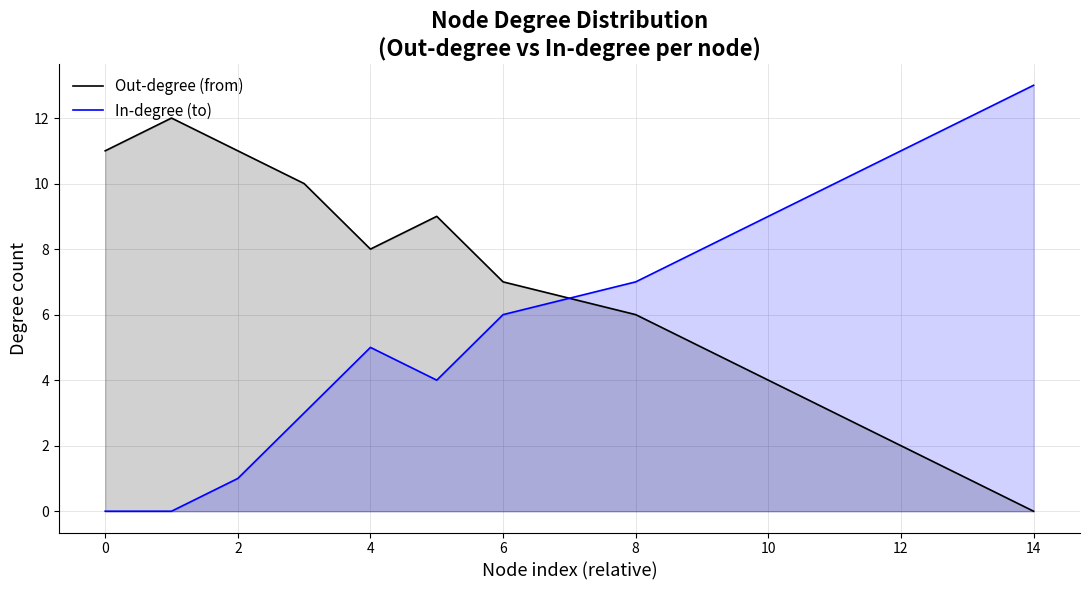

True or false: In-degree (to) has a value of 0 at 0.

True